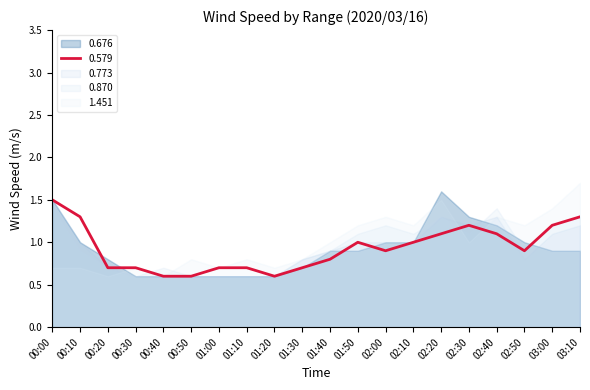

True or false: 0.579 has more than 2 points higher than both neighbors.

False